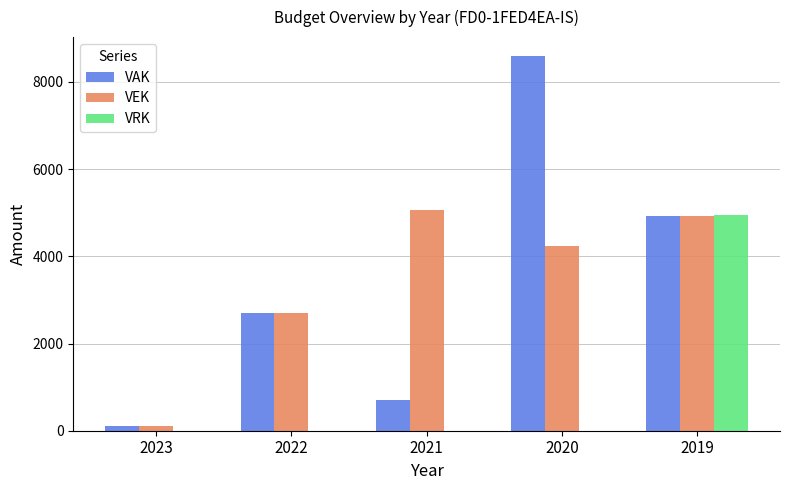

What is the difference between the VAK values at 2023 and 2021?

610